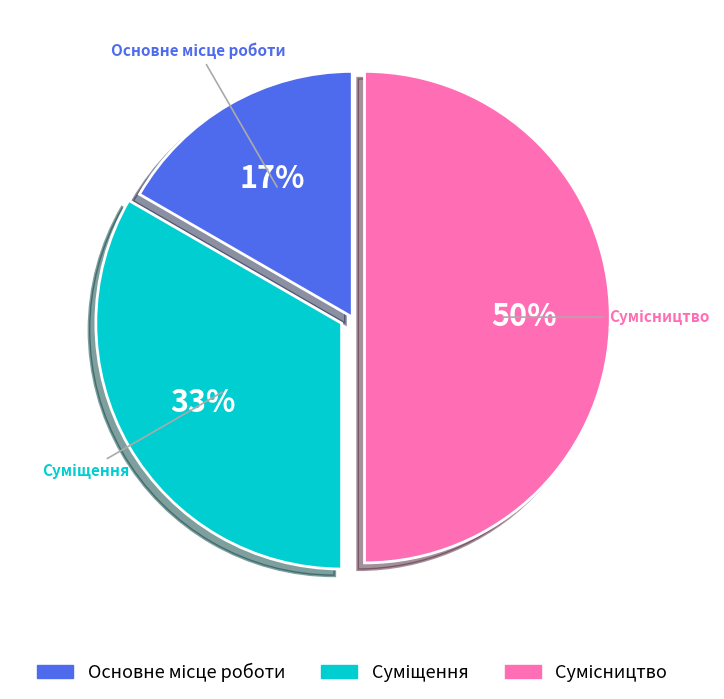

To the nearest percent, what is the average slice percentage?

33%